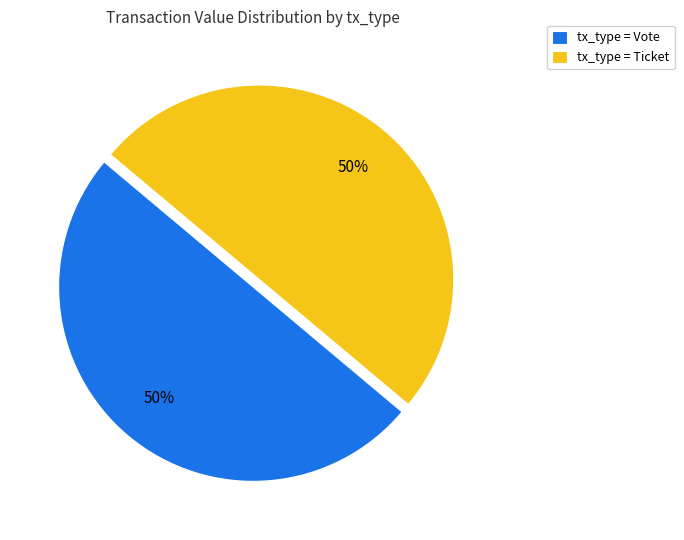

Is the sum of tx_type = Vote and tx_type = Ticket greater than half?

Yes